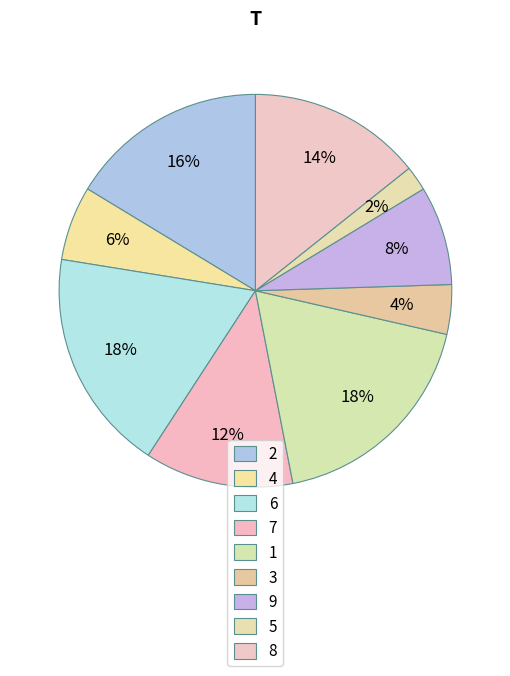

Which slice is the largest?

6